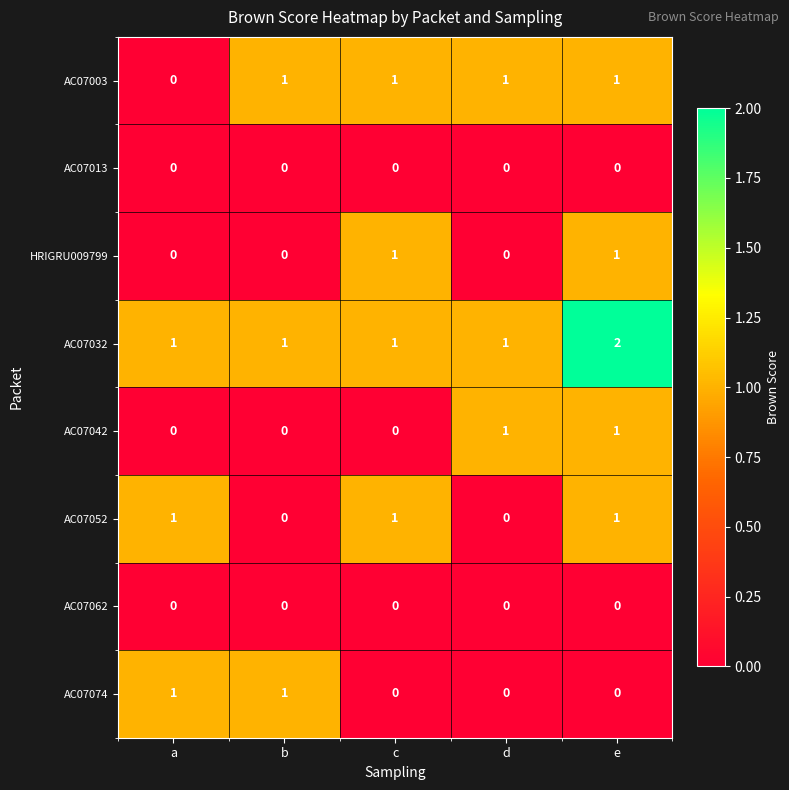

Which label corresponds to the largest value in the chart?

e